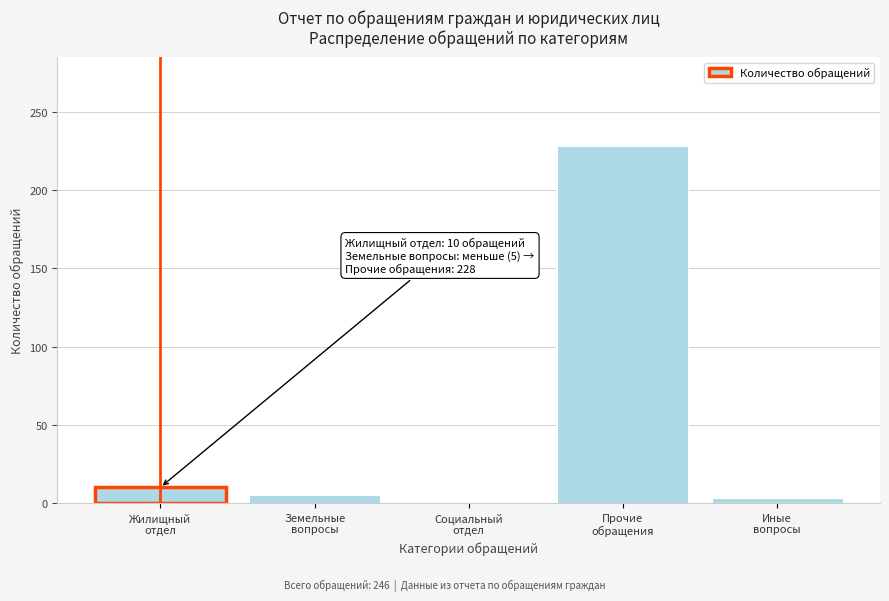

What is the sum of all values?

246